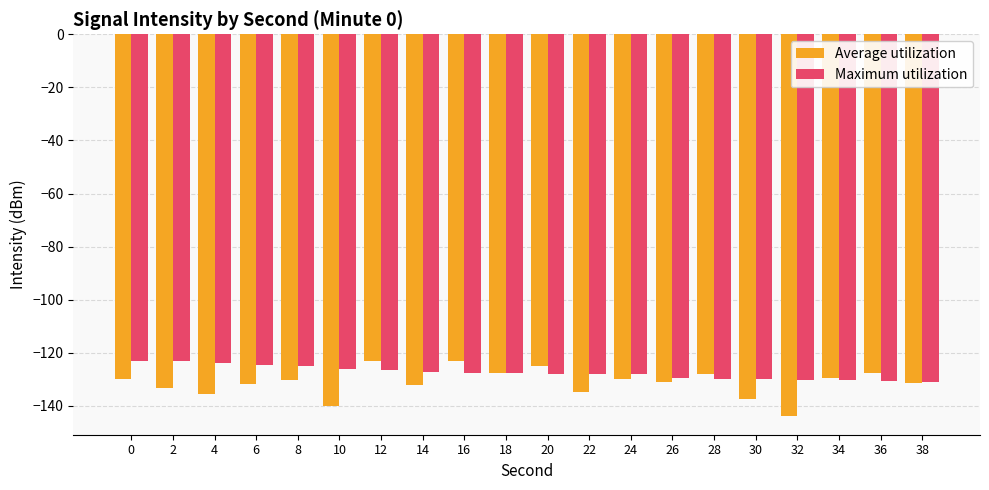

What is the greatest value displayed?

-122.9